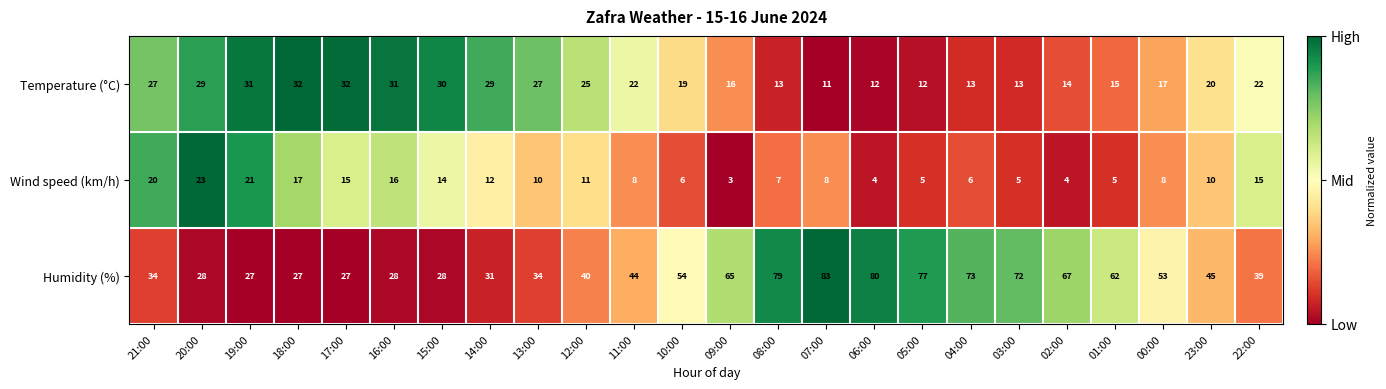

What is the difference between the highest and lowest values at 10:00?

48